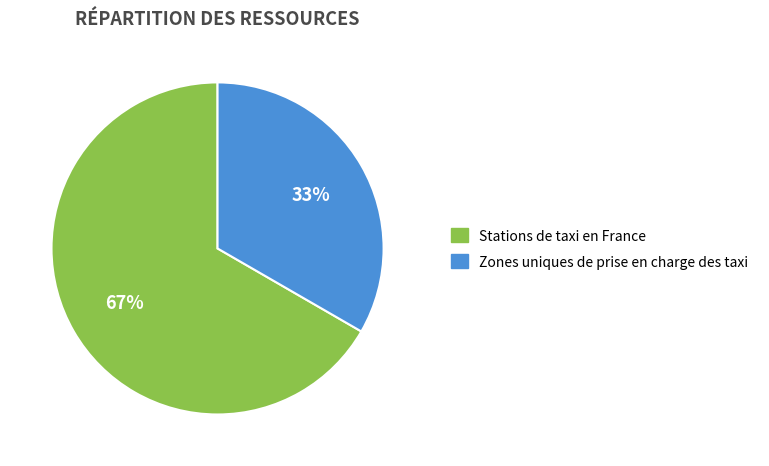

Is it true that Stations de taxi en France is 67% of the pie?

True